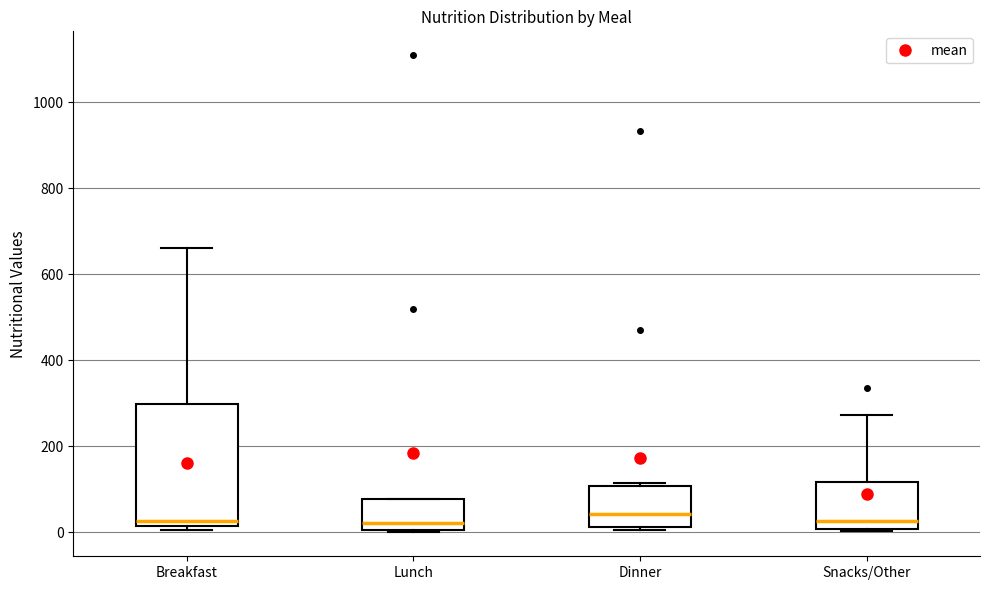

Reading left to right, transcribe this box plot: for each box, give where its median line is, the range the box spans, and where its two whiskers end, as read against the y-axis. The values are not printed on the chart, so give them approximately, as read against the axis.

Breakfast: median 20 (just above the box's lower edge), box 20 to 300, whiskers 0 to 660
Lunch: median 20, box 0 to 80, whiskers 0 to 80
Dinner: median 40, box 20 to 100, whiskers 0 to 120
Snacks/Other: median 20, box 0 to 120, whiskers 0 to 280